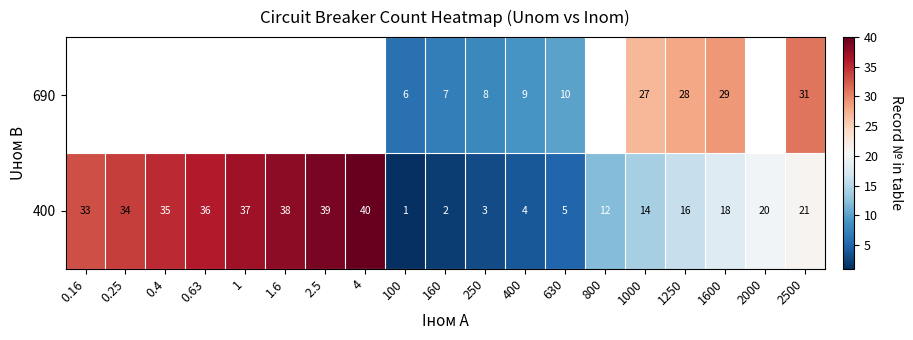

What is the difference between the highest and lowest values at 2500?

10